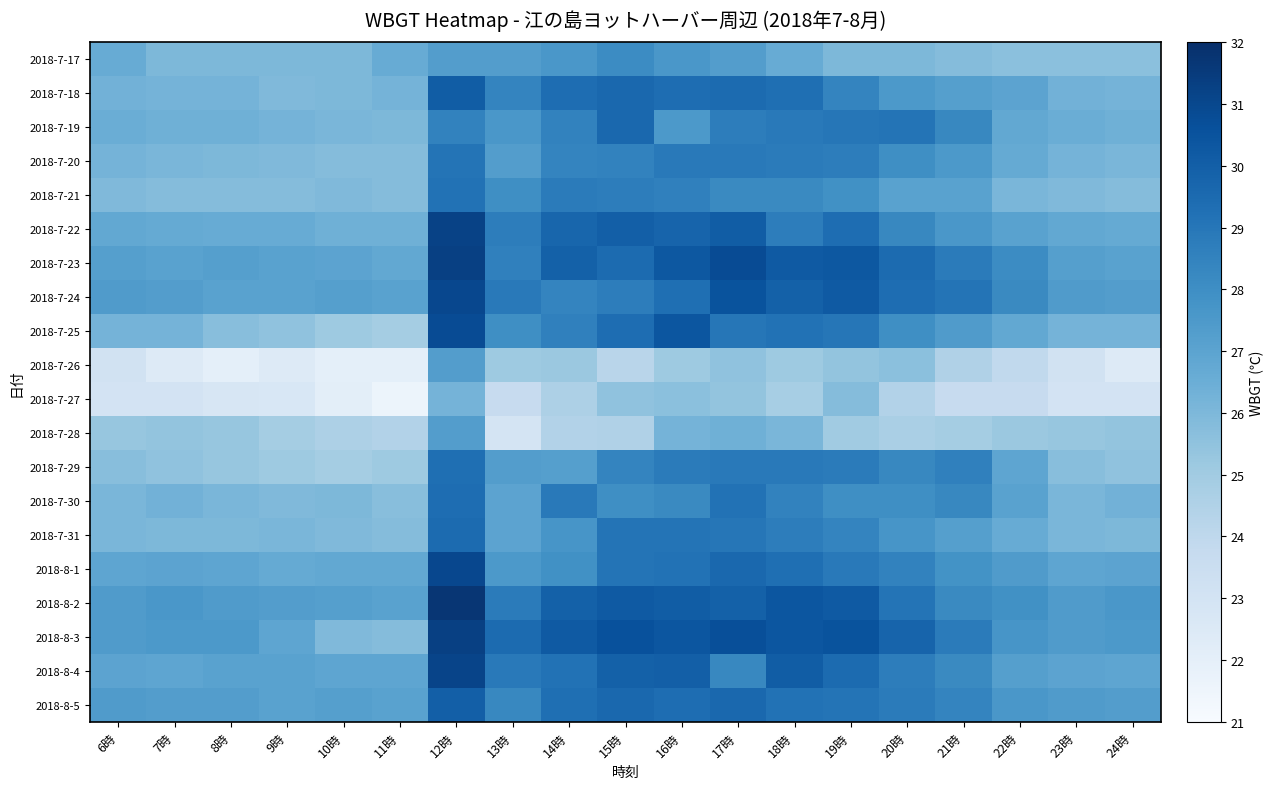

Which label corresponds to the smallest value in the chart?

11時